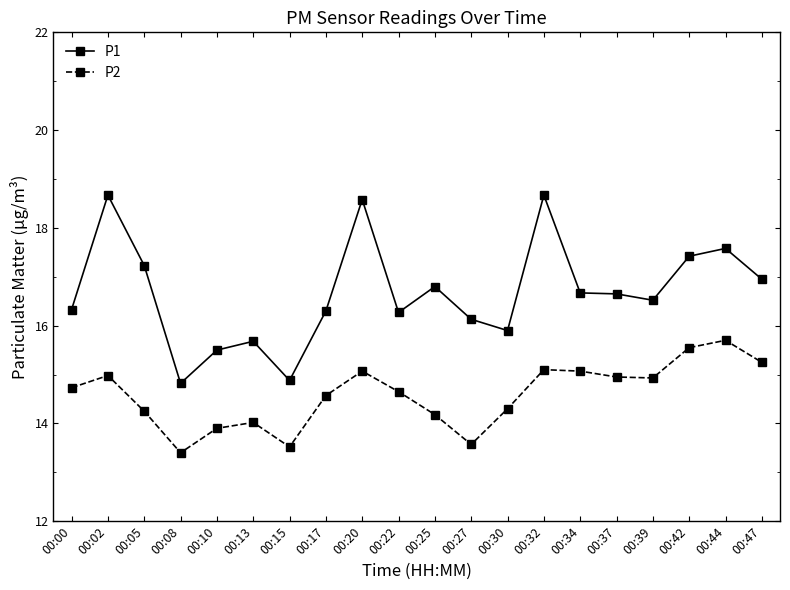

Which series has the widest spread of values?

P1